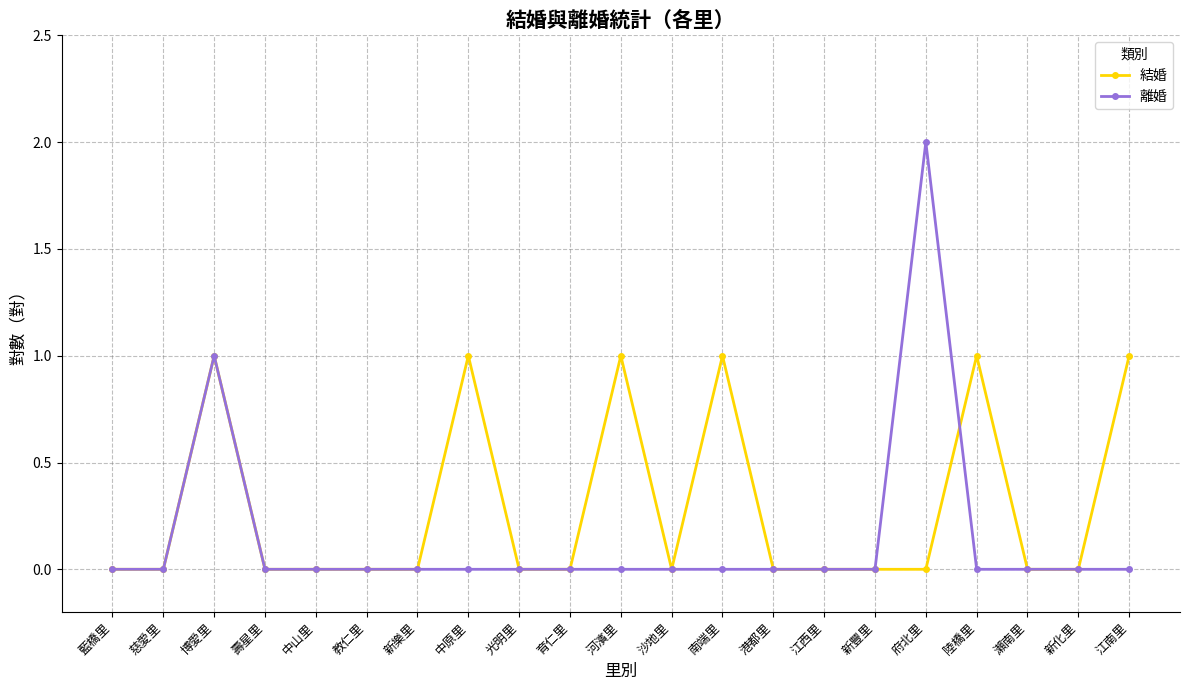

Is the value of 離婚 at 江西里 greater than the value of 結婚 at 中原里?

No